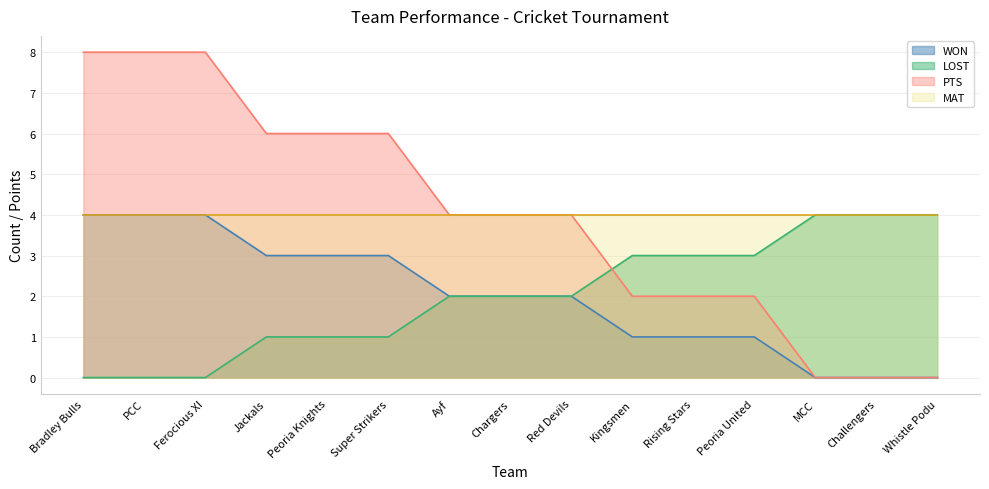

What is the label of the 9th point from the right?

Ayf